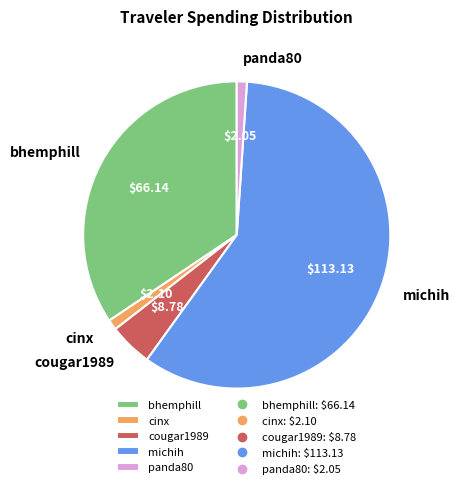

Is it true that panda80 is 8% of the pie?

False